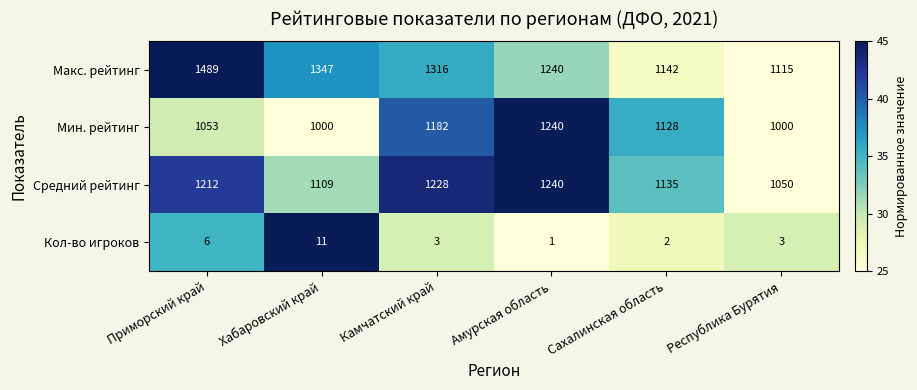

At which category does the chart reach its peak across all series?

Приморский край